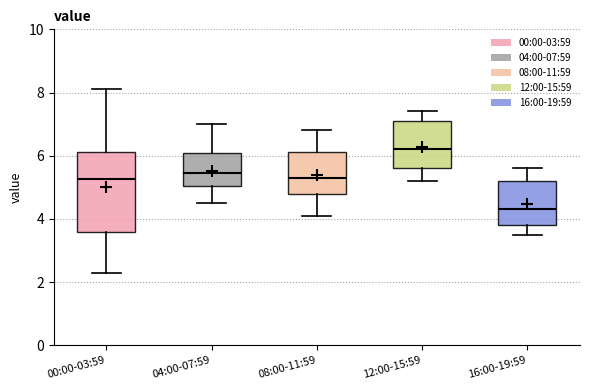

Reading left to right, transcribe this box plot: for each box, give where its median line is, the range the box spans, and where its two whiskers end, as read against the y-axis. The values are not printed on the chart, so give them approximately, as read against the axis.

00:00-03:59: median 5.2, box 3.6 to 6.2, whiskers 2.4 to 8.2
04:00-07:59: median 5.4, box 5.0 to 6.2, whiskers 4.6 to 7.0
08:00-11:59: median 5.4, box 4.8 to 6.2, whiskers 4.2 to 6.8
12:00-15:59: median 6.2, box 5.6 to 7.2, whiskers 5.2 to 7.4
16:00-19:59: median 4.4, box 3.8 to 5.2, whiskers 3.6 to 5.6